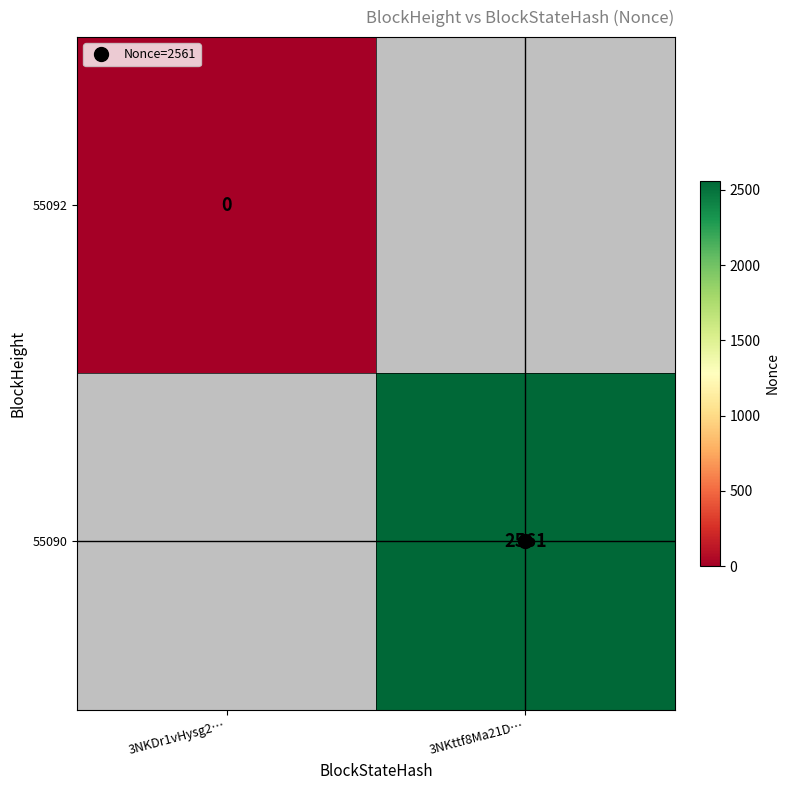

Which category has the lowest value across all series?

3NKDr1vHysg2…